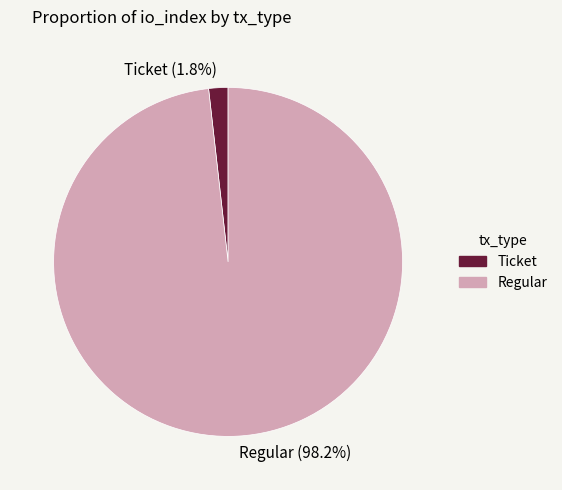

True or false: Ticket accounts for 14% of the total.

False